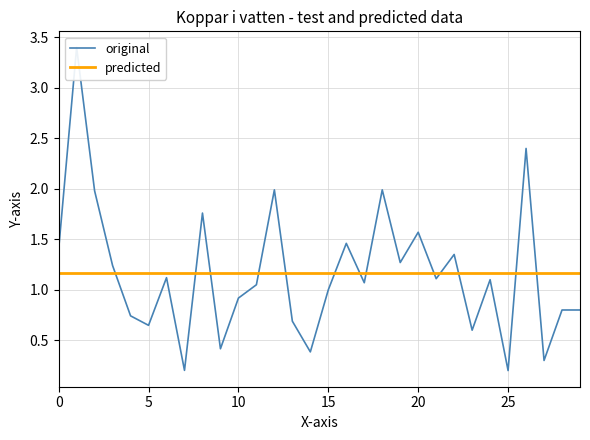

Rank the series by their average value, from lowest to highest.

predicted, original